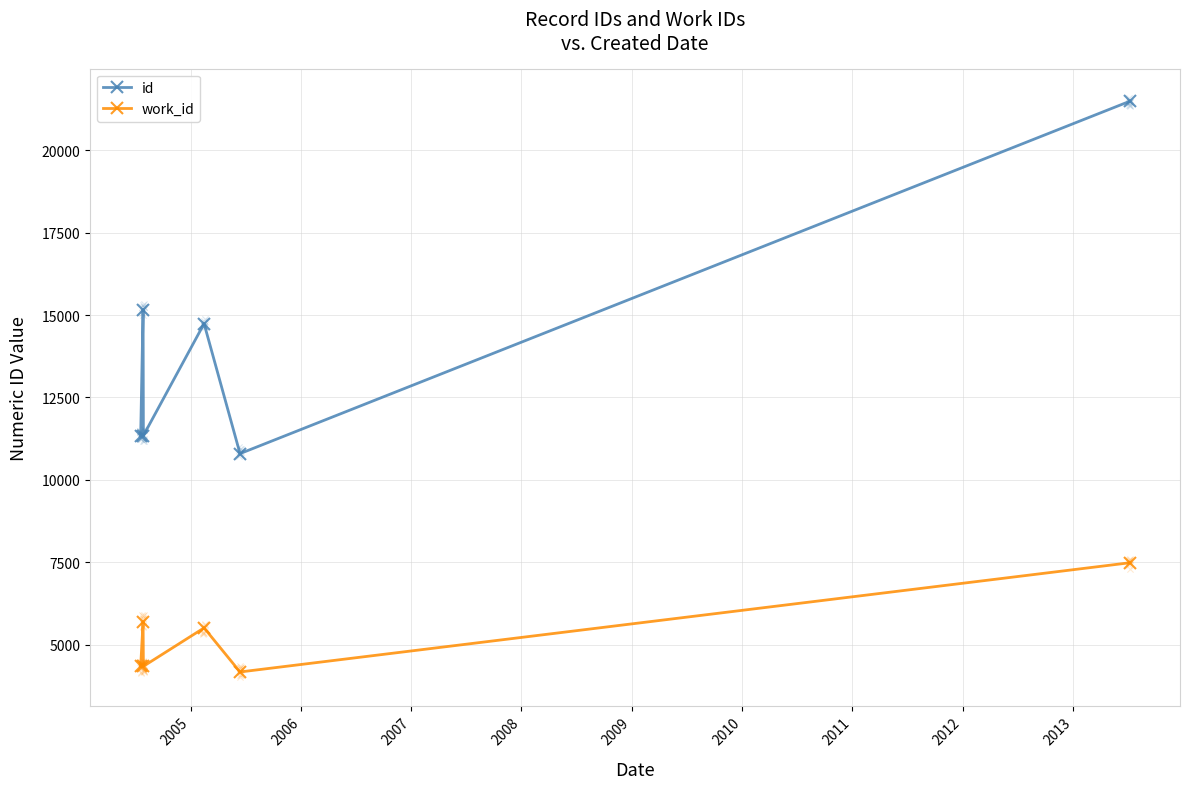

Which series reaches the maximum Y coordinate?

id